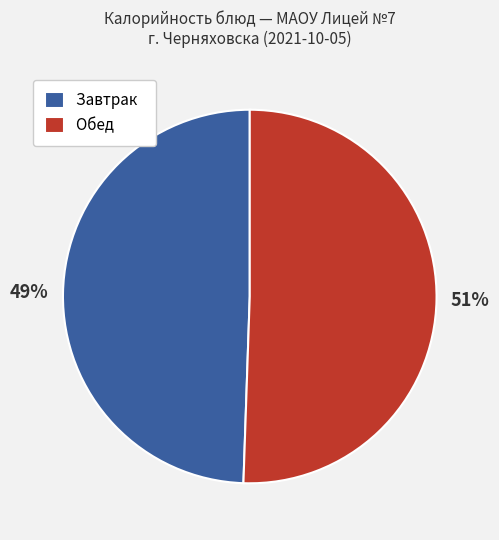

Which category has the biggest portion of the pie?

Обед